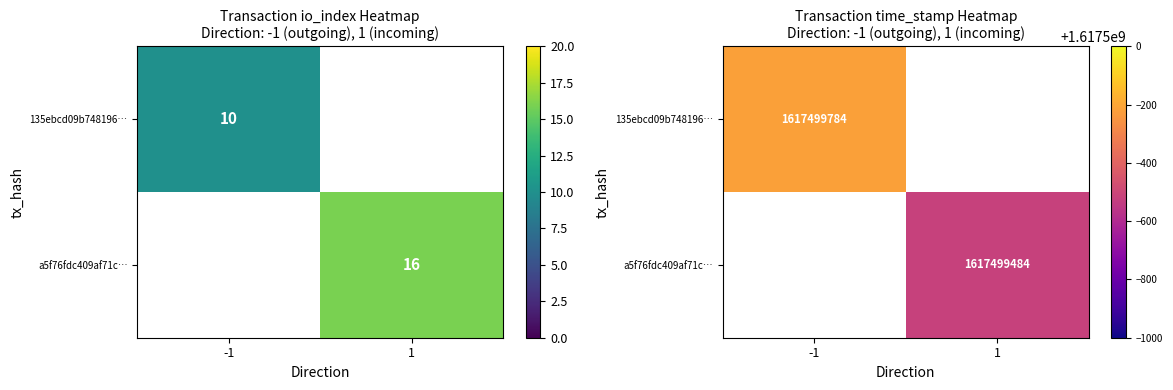

Rank the series by their average value, from lowest to highest.

a5f76fdc409af71c933de732d335e2e2bc7facc, 135ebcd09b748196916049b04944cc34ccdd4be